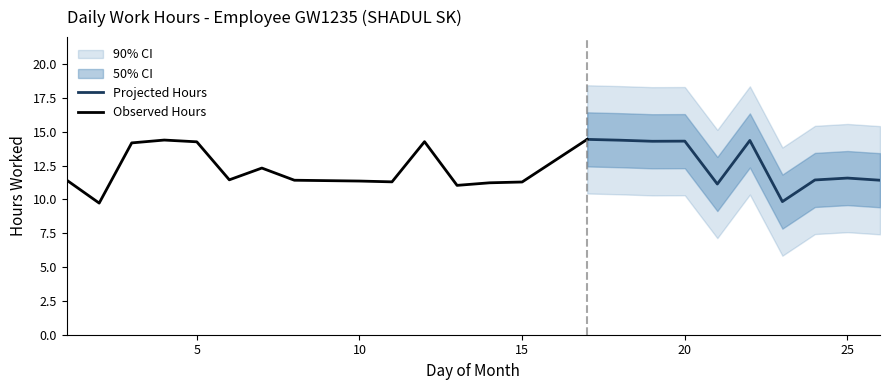

What is the total value across all series at 10?

56.8